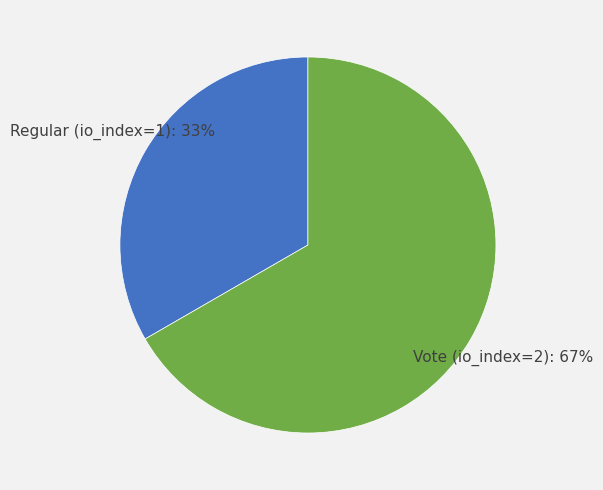

Does any single category account for the majority?

Yes